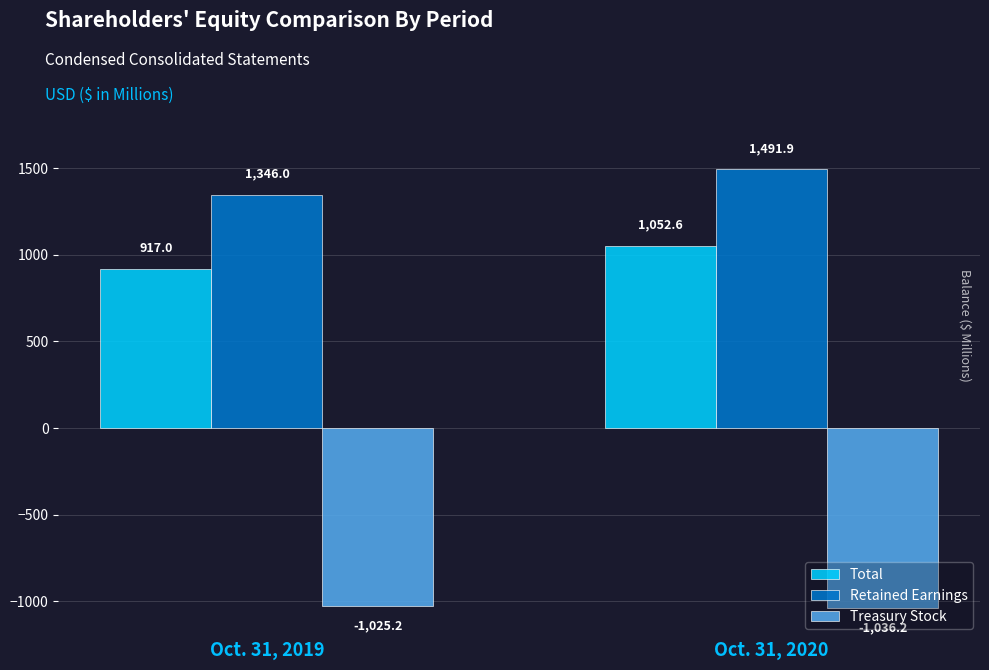

Are the bars grouped side by side (vs. stacked)?

Yes